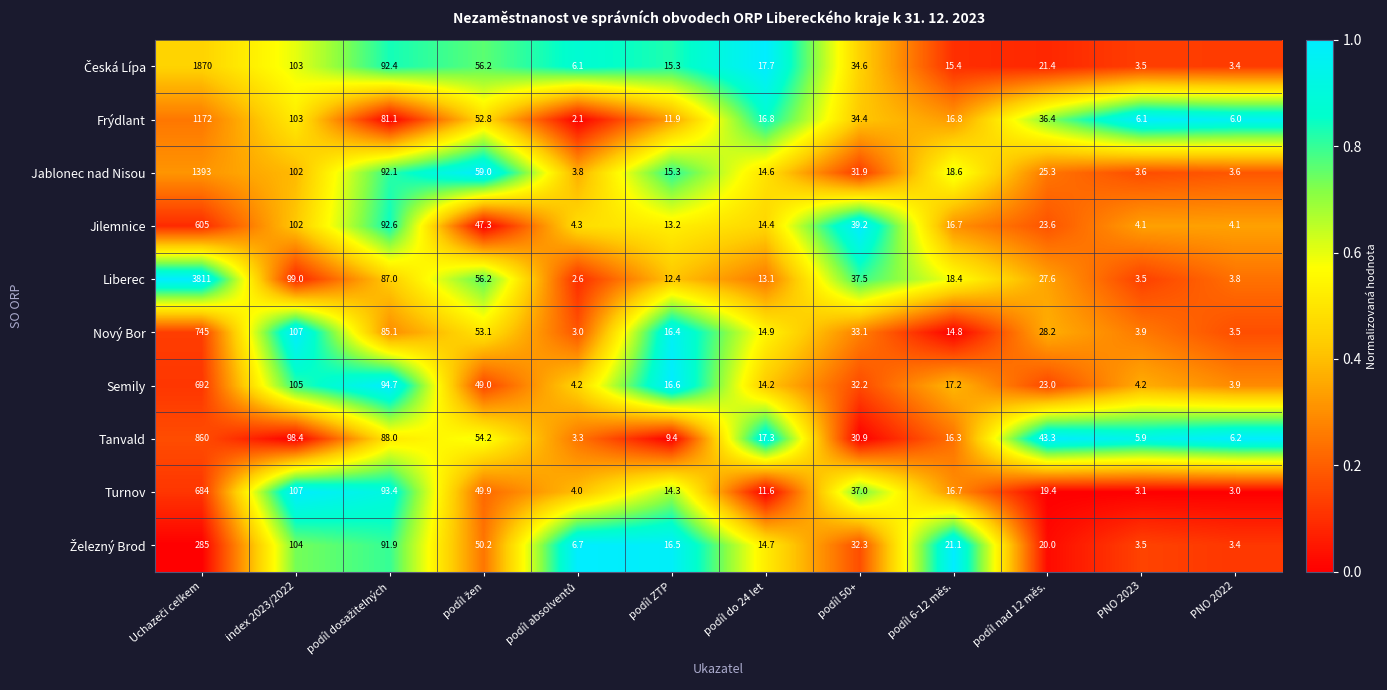

The Frýdlant series shows 14.2 at podíl 50+. True or false?

False